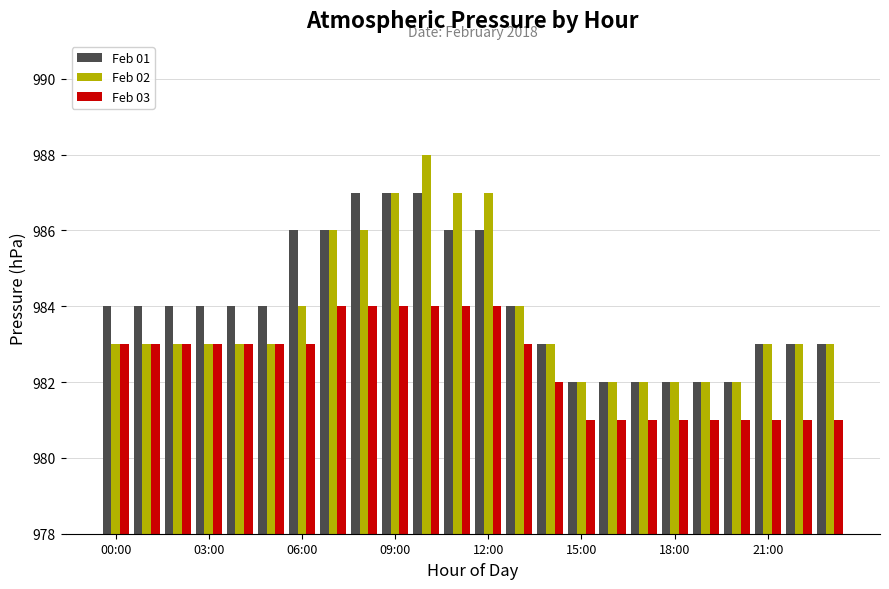

What is the difference between the second highest and second lowest values in the Feb 03 series?

3